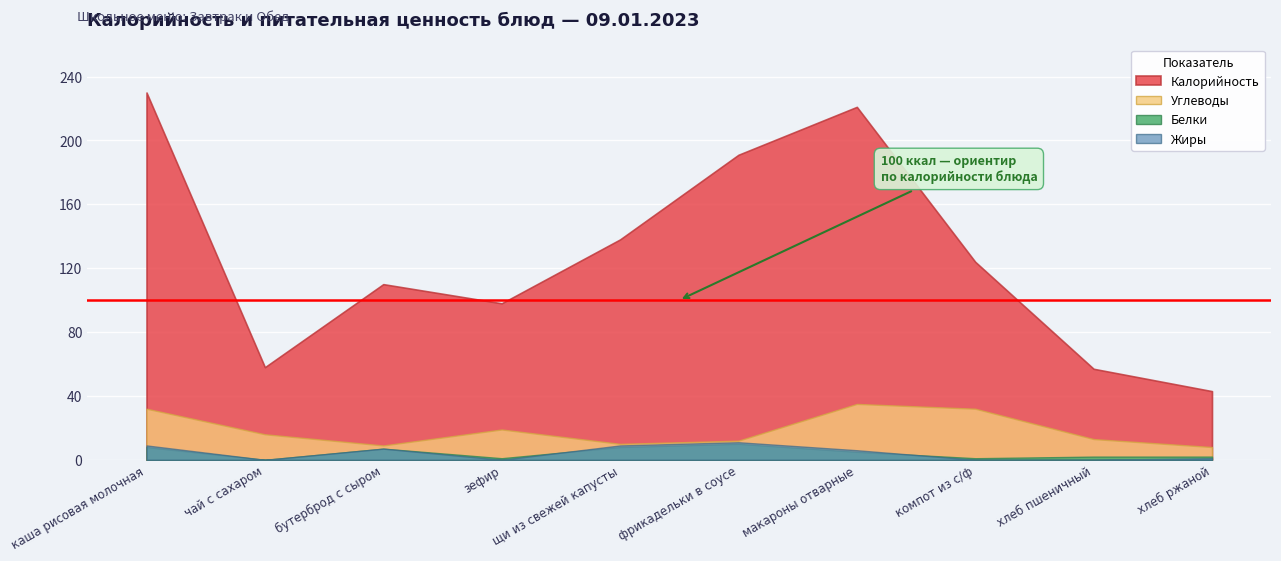

At how many categories does at least one series exceed 124?

4